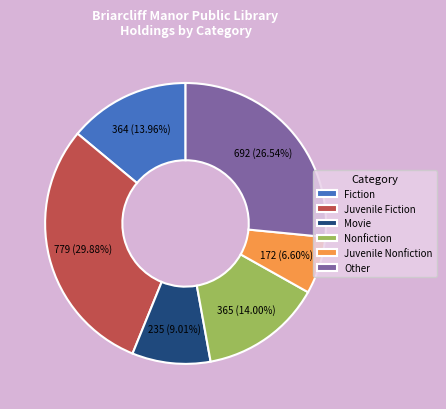

Which category has the biggest portion of the pie?

Juvenile Fiction